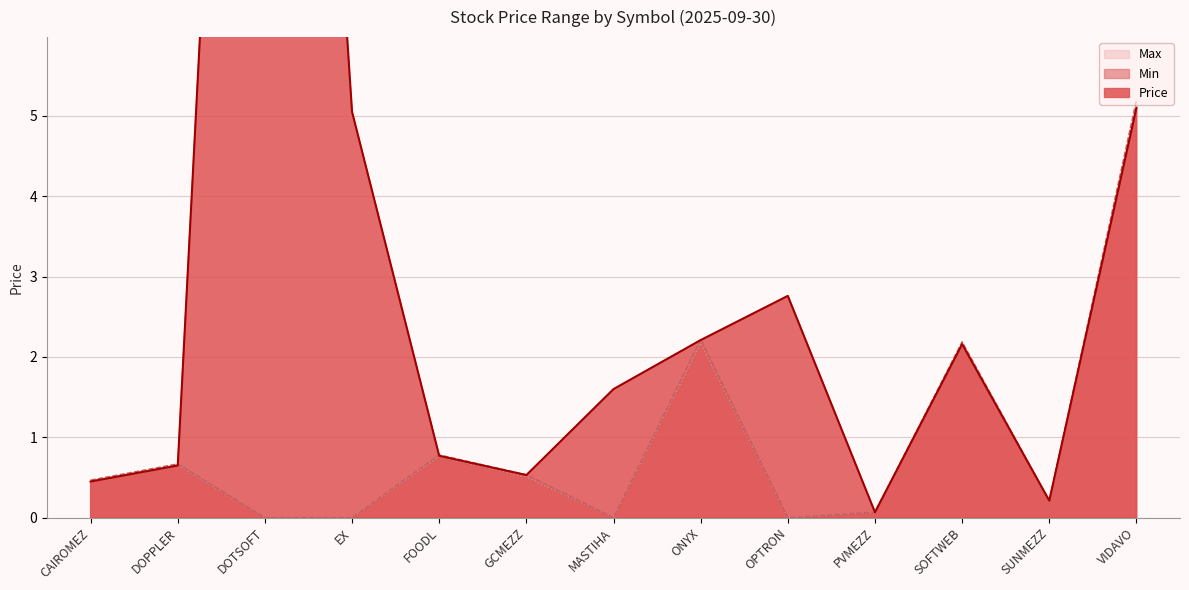

What is the sum of the Max values at SUNMEZZ and SOFTWEB?

2.4